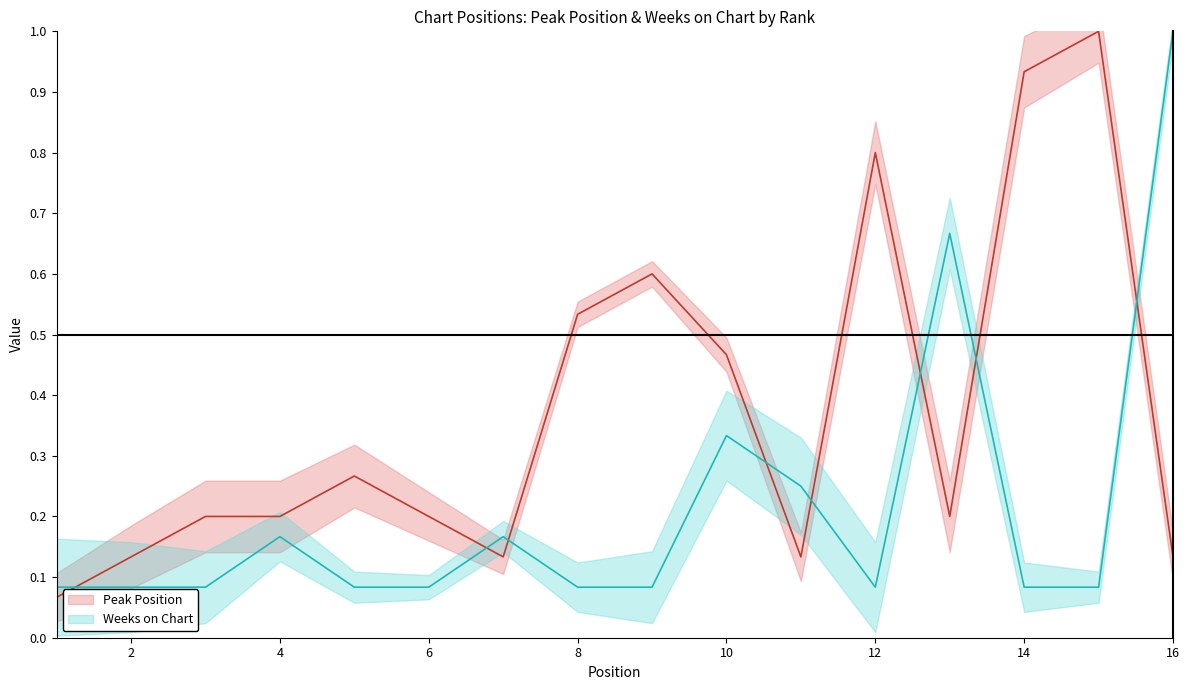

Which series has the largest range (max minus min)?

Peak Position